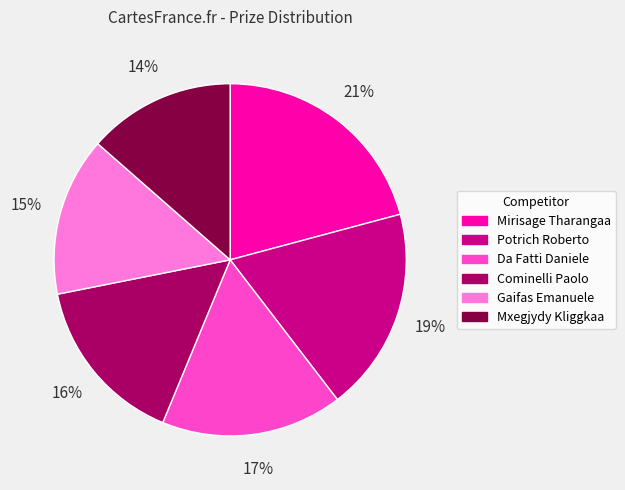

Is Da Fatti Daniele the majority of the pie?

No